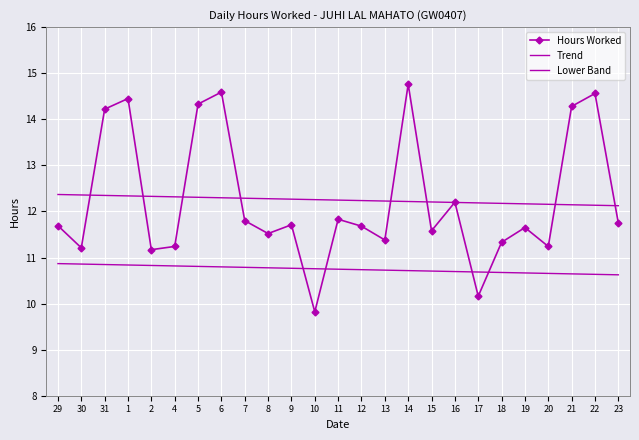

What is the difference between the maximum and minimum values in the Lower Band series?

0.2